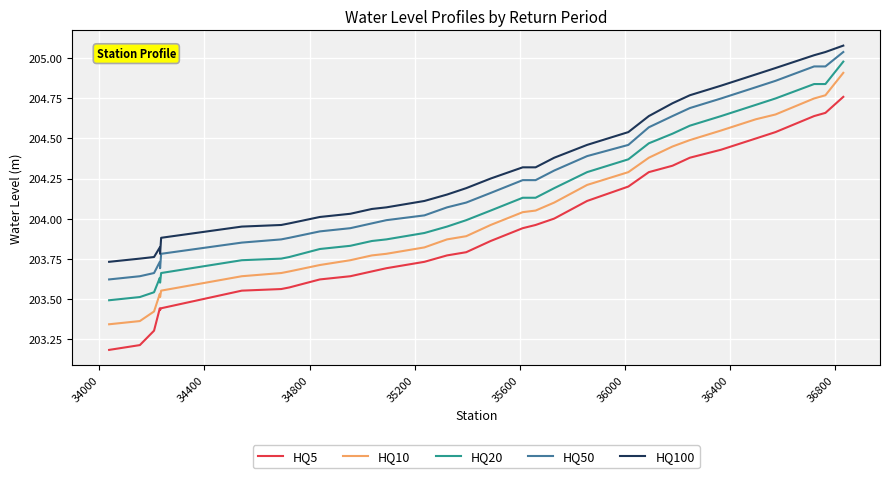

Which series has the widest spread of values?

HQ5